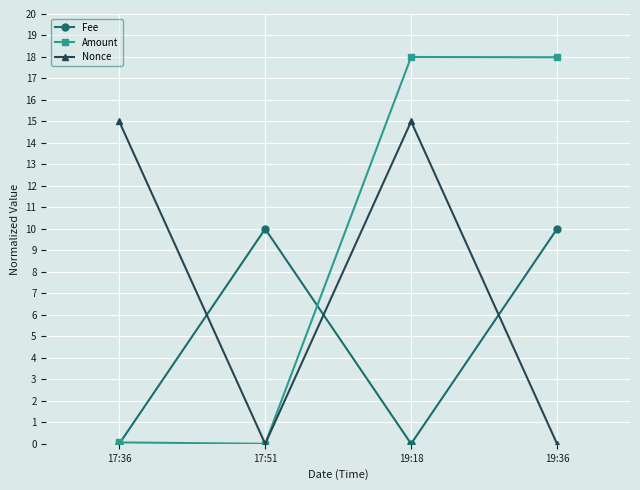

True or false: Nonce and Fee intersect in this chart.

True